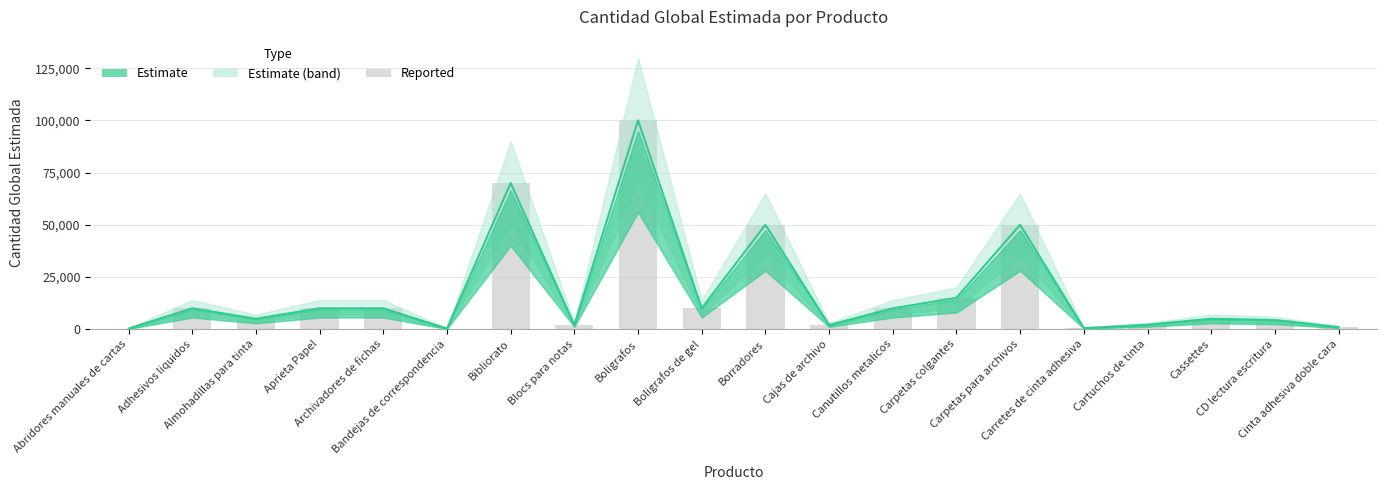

Count the number of values greater than 10000.

5